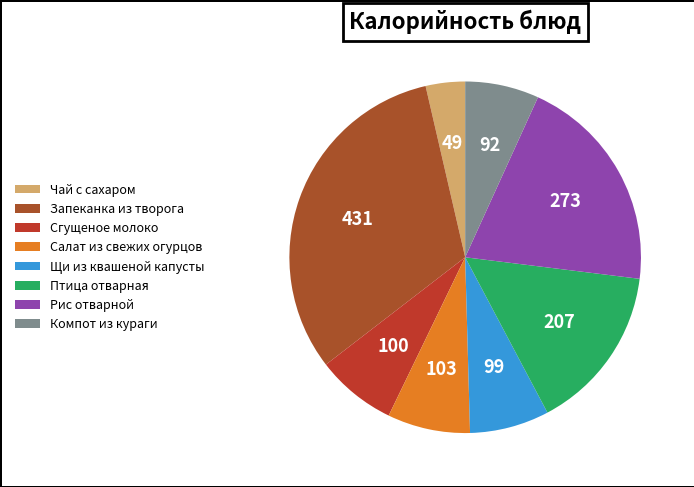

What is the change in value from Чай с сахаром to Компот из кураги?

+43